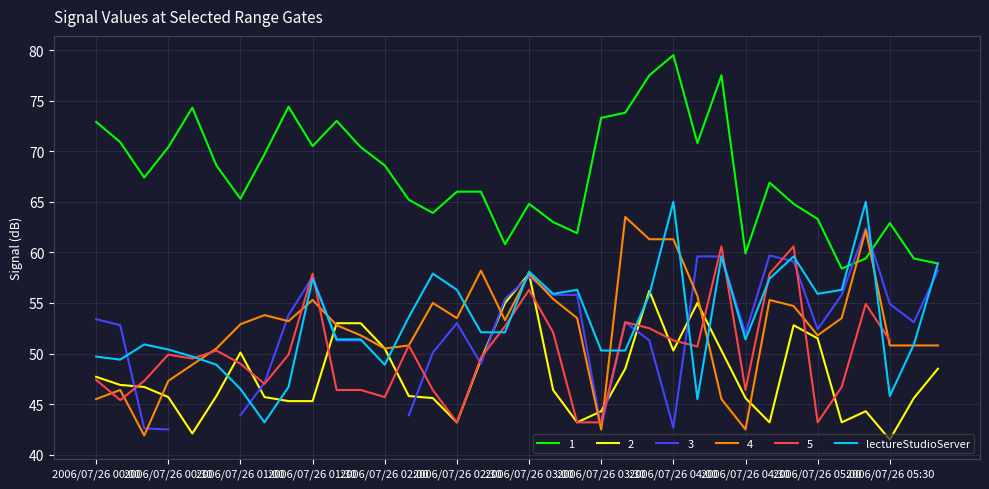

The 2 series shows 45.3 at 2006/07/26 01:30. True or false?

True